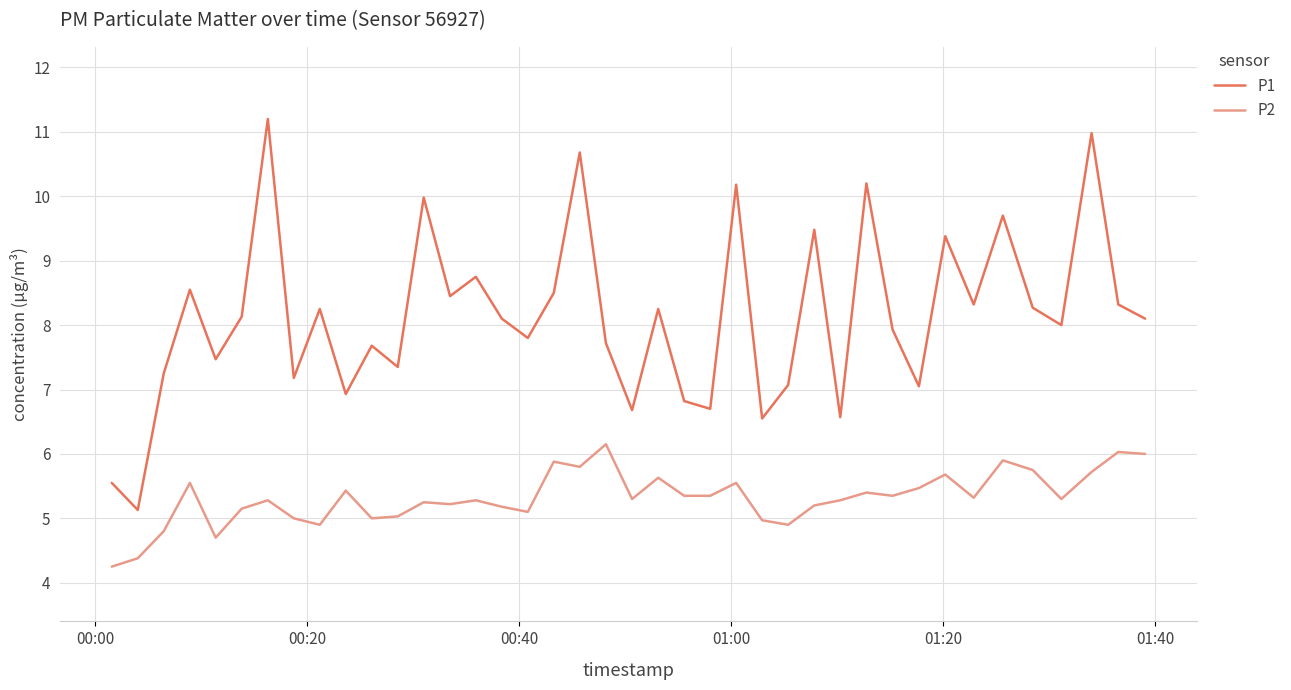

Which series has the largest range (max minus min)?

P1